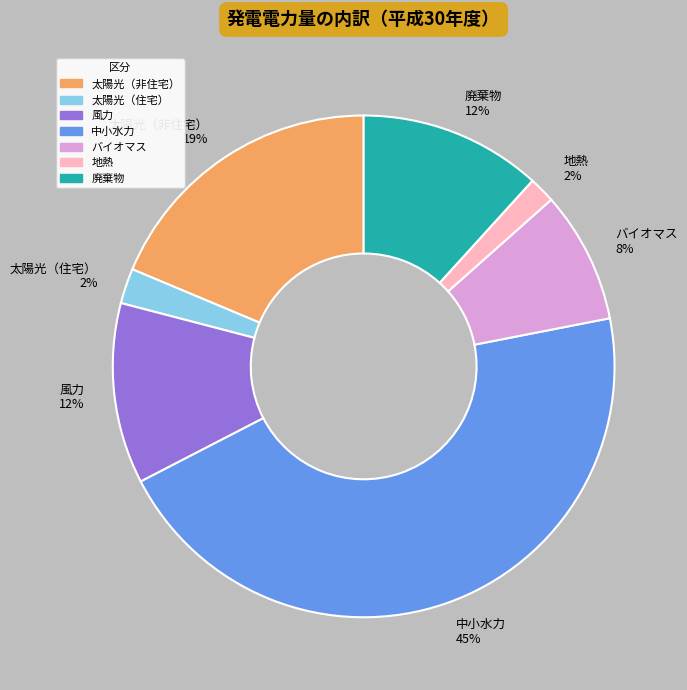

Does 中小水力 represent more than half of the total?

No